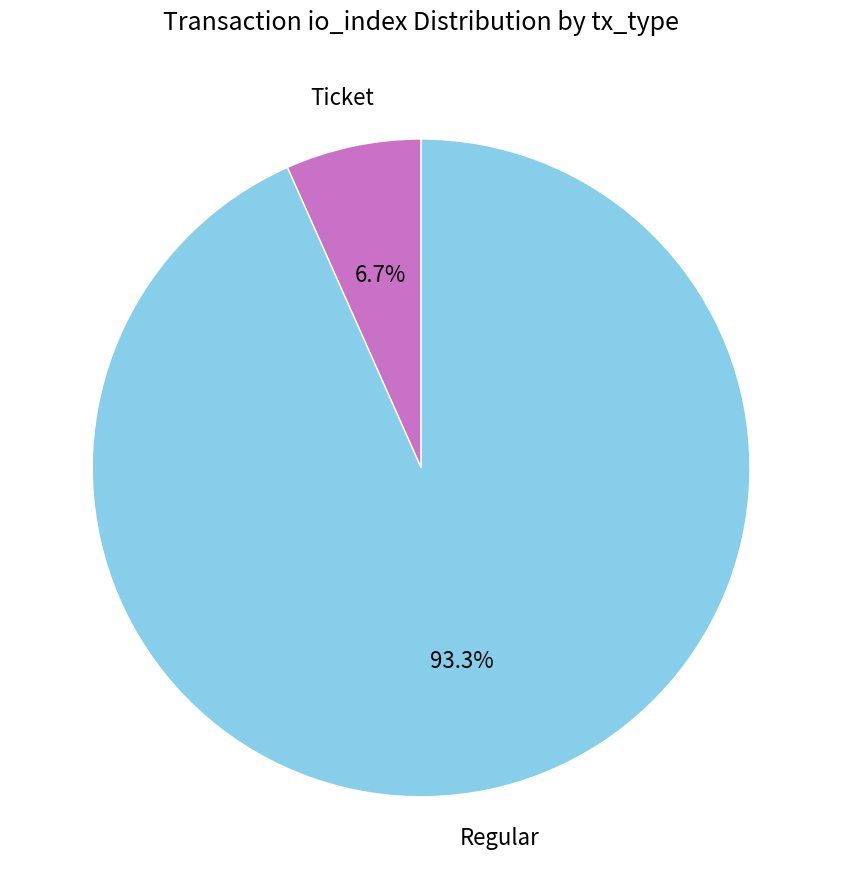

Which slice represents more than half of the pie?

Regular